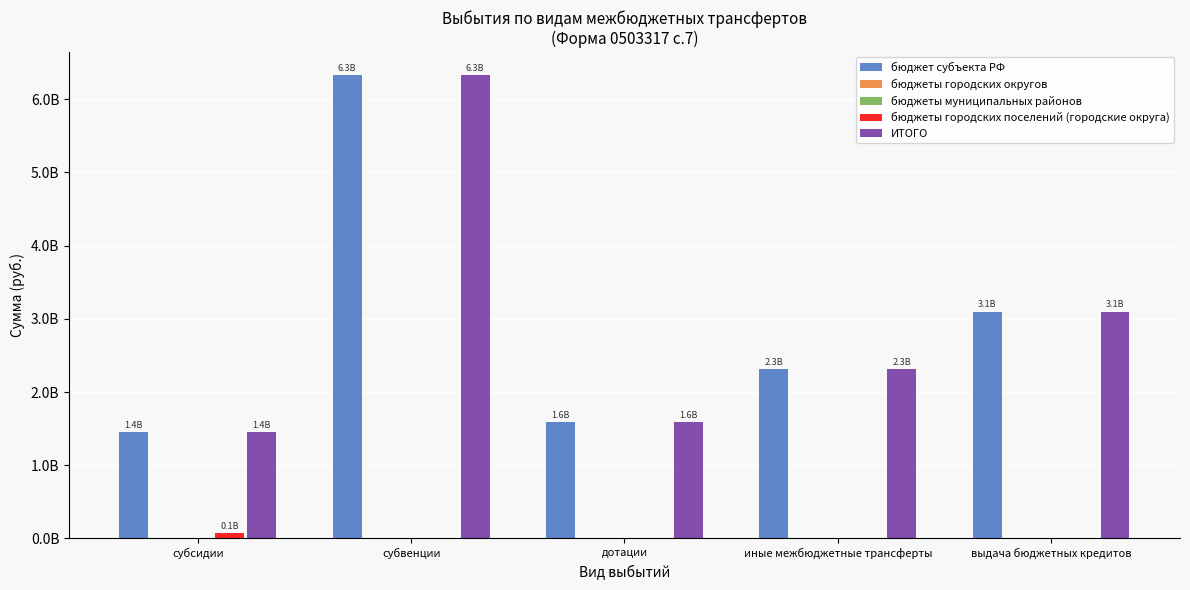

Count the number of categories in the chart.

5